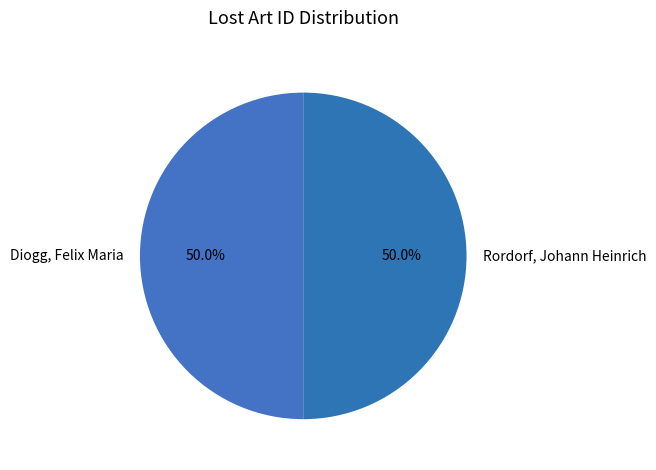

What percentage do Diogg, Felix Maria and Rordorf, Johann Heinrich together represent?

100.0%